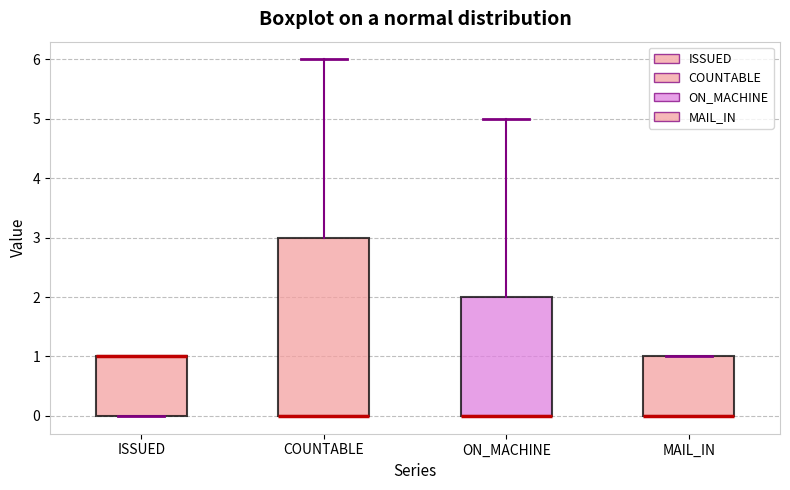

Where is the upper edge of the box for ISSUED on the y-axis? The values are not printed on the chart, so give them approximately, as read against the axis.

1